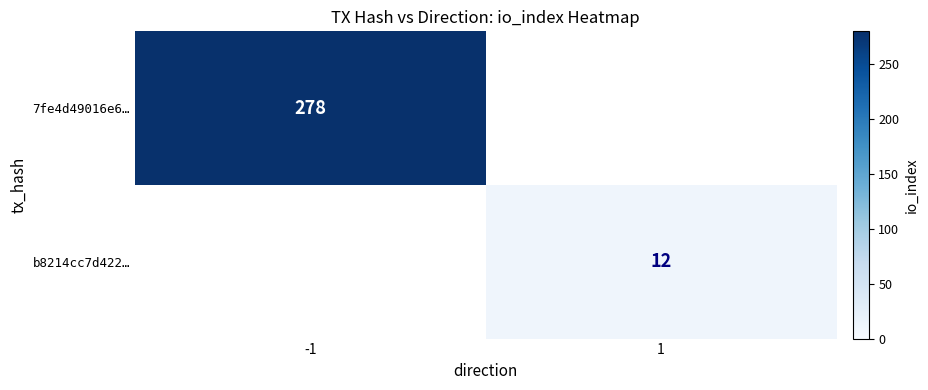

Which label corresponds to the largest value in the chart?

-1